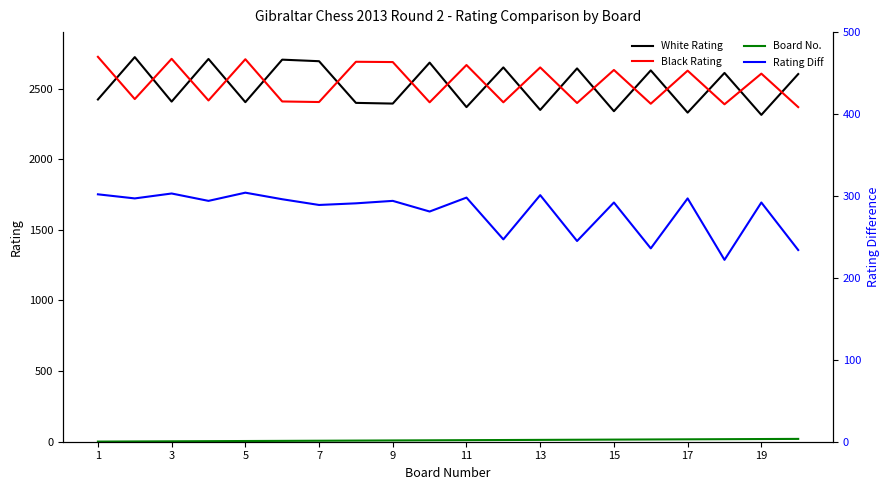

At which category is the sum across all series the highest?

1